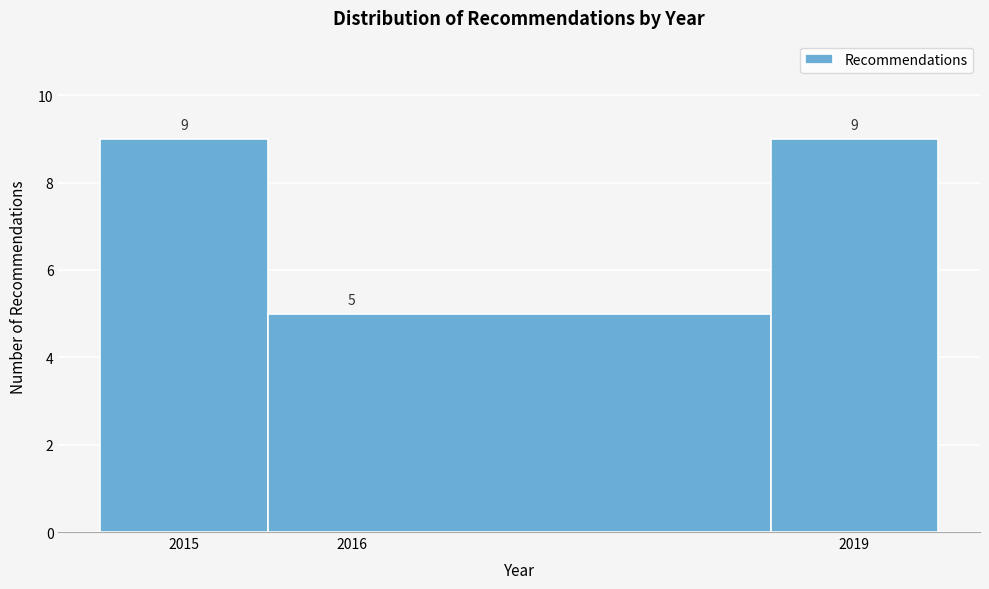

Reading left to right, list every bar in this chart as the range it spans on the x-axis followed by its height.

2014.5 to 2015.5: 9
2015.5 to 2018.5: 5
2018.5 to 2019.5: 9